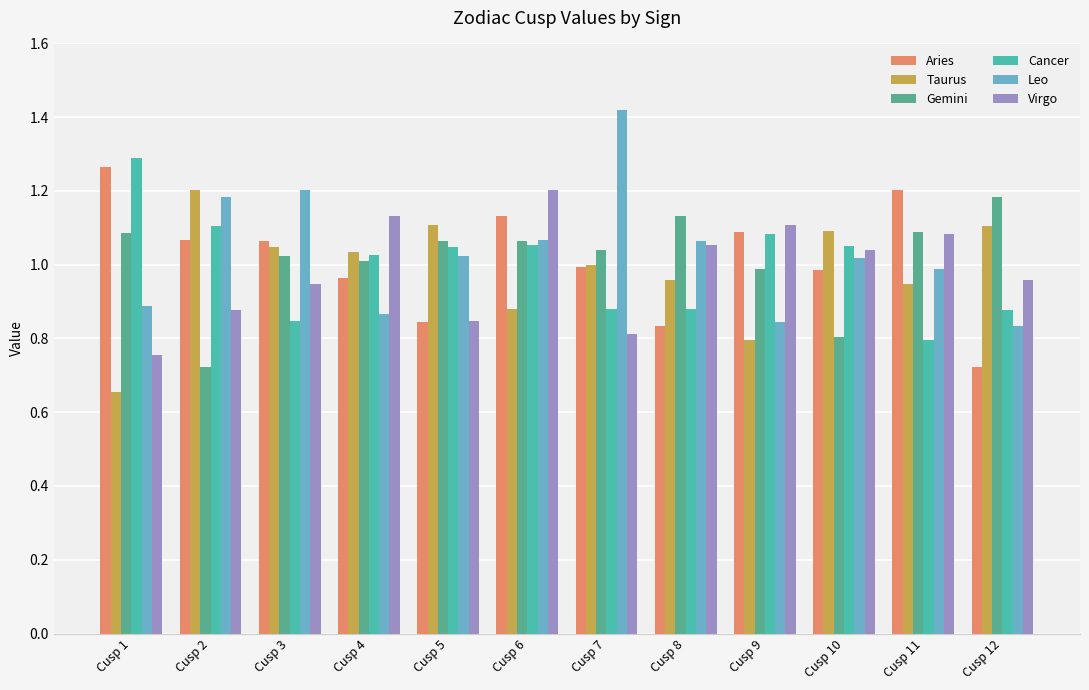

True or false: Leo has a value of 1.0 at Cusp 10.

True